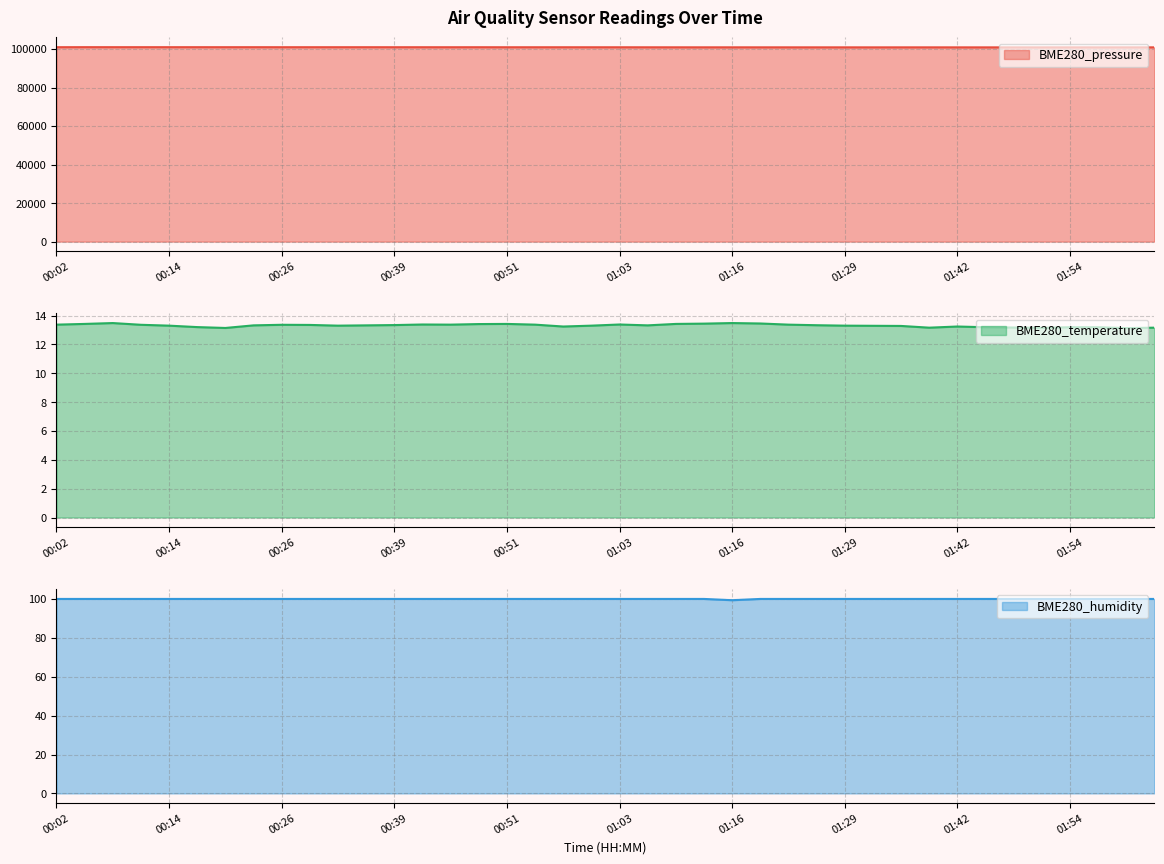

Reading left to right, what are all the values shown in this chart?

BME280_pressure: 00:02=100926.1	00:05=100945.0	00:08=100936.8	00:11=100937.5	00:14=100936.1	00:17=100934.9	00:20=100930.0	00:23=100933.4	00:26=100921.8	00:29=100922.7	00:32=100919.5	00:35=100922.9	00:39=100915.8	00:42=100912.0	00:45=100905.9	00:48=100914.5	00:51=100900.4	00:54=100900.7	00:57=100900.5	01:00=100893.2	01:03=100891.8	01:06=100879.1	01:10=100871.5	01:13=100864.4	01:16=100865.9	01:19=100860.8	01:23=100857.8	01:26=100856.3	01:29=100856.4	01:33=100846.9	01:36=100853.9	01:39=100854.6	01:42=100848.0	01:45=100842.1	01:48=100846.6	01:51=100843.2	01:54=100855.2	01:57=100842.1	02:00=100853.0	02:04=100850.2
BME280_temperature: 00:02=13.4	00:05=13.4	00:08=13.5	00:11=13.4	00:14=13.3	00:17=13.2	00:20=13.1	00:23=13.3	00:26=13.4	00:29=13.3	00:32=13.3	00:35=13.3	00:39=13.3	00:42=13.4	00:45=13.4	00:48=13.4	00:51=13.4	00:54=13.4	00:57=13.2	01:00=13.3	01:03=13.4	01:06=13.3	01:10=13.4	01:13=13.4	01:16=13.5	01:19=13.4	01:23=13.4	01:26=13.3	01:29=13.3	01:33=13.3	01:36=13.3	01:39=13.2	01:42=13.2	01:45=13.2	01:48=13.2	01:51=13.2	01:54=13.2	01:57=13.2	02:00=13.1	02:04=13.2
BME280_humidity: 00:02=100.0	00:05=100.0	00:08=100.0	00:11=100.0	00:14=100.0	00:17=100.0	00:20=100.0	00:23=100.0	00:26=100.0	00:29=100.0	00:32=100.0	00:35=100.0	00:39=100.0	00:42=100.0	00:45=100.0	00:48=100.0	00:51=100.0	00:54=100.0	00:57=100.0	01:00=100.0	01:03=100.0	01:06=100.0	01:10=100.0	01:13=100.0	01:16=99.3	01:19=100.0	01:23=100.0	01:26=100.0	01:29=100.0	01:33=100.0	01:36=100.0	01:39=100.0	01:42=100.0	01:45=100.0	01:48=100.0	01:51=100.0	01:54=100.0	01:57=100.0	02:00=100.0	02:04=100.0